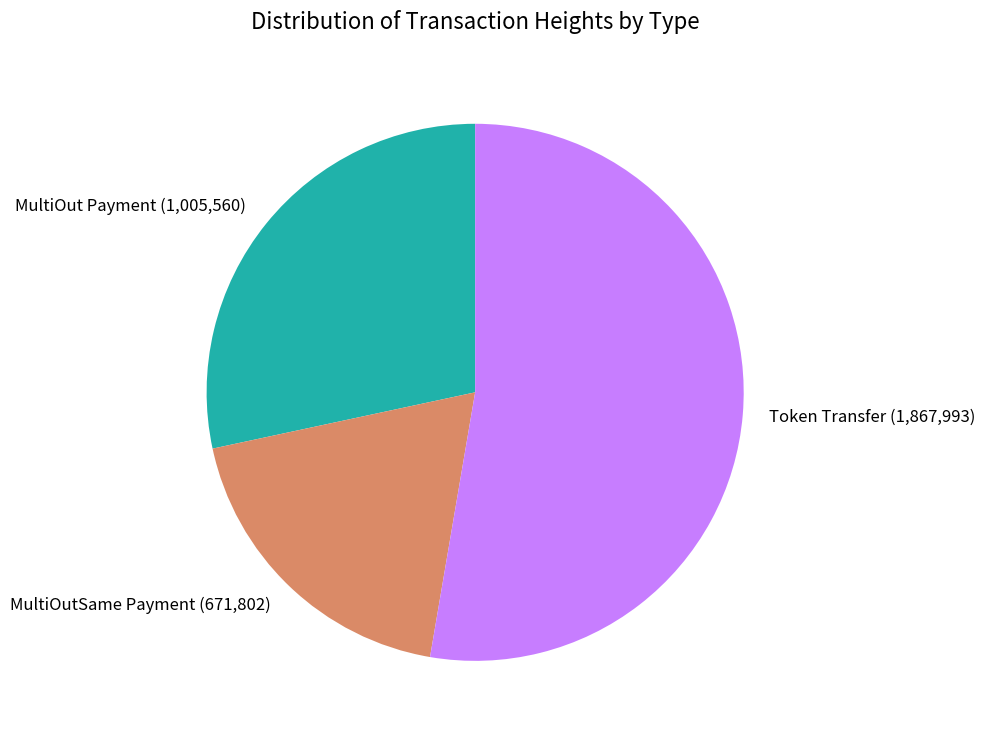

Which slice is the largest?

Token Transfer (1,867,993)